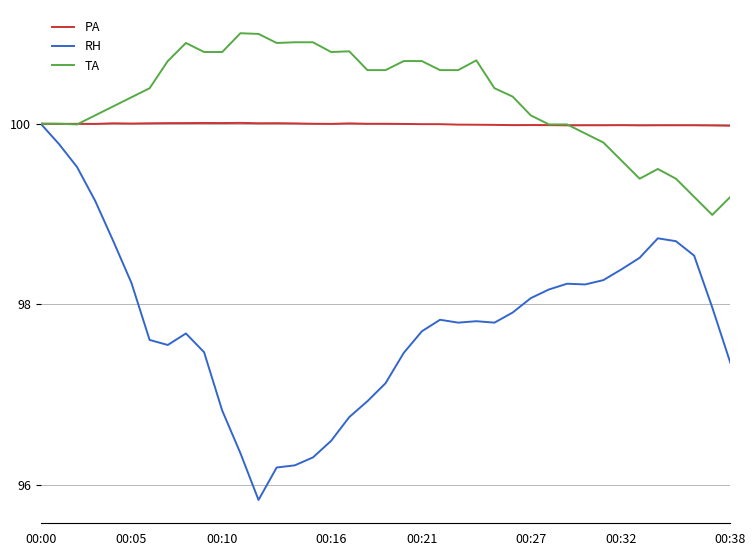

Which series has the widest spread of values?

RH